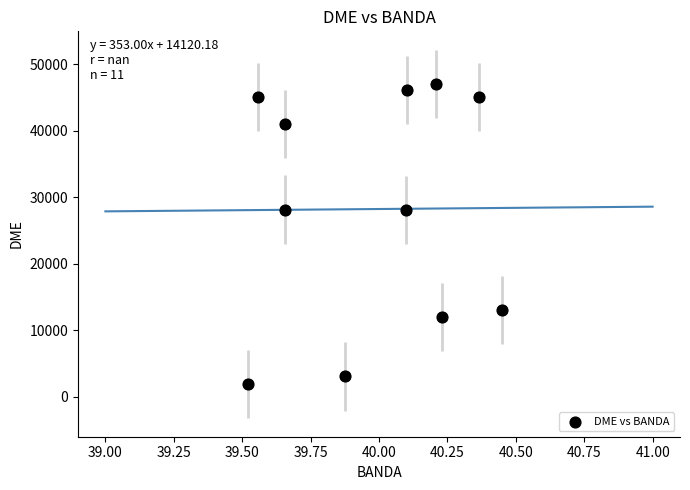

What is the range of Y values (max minus min)?

45154